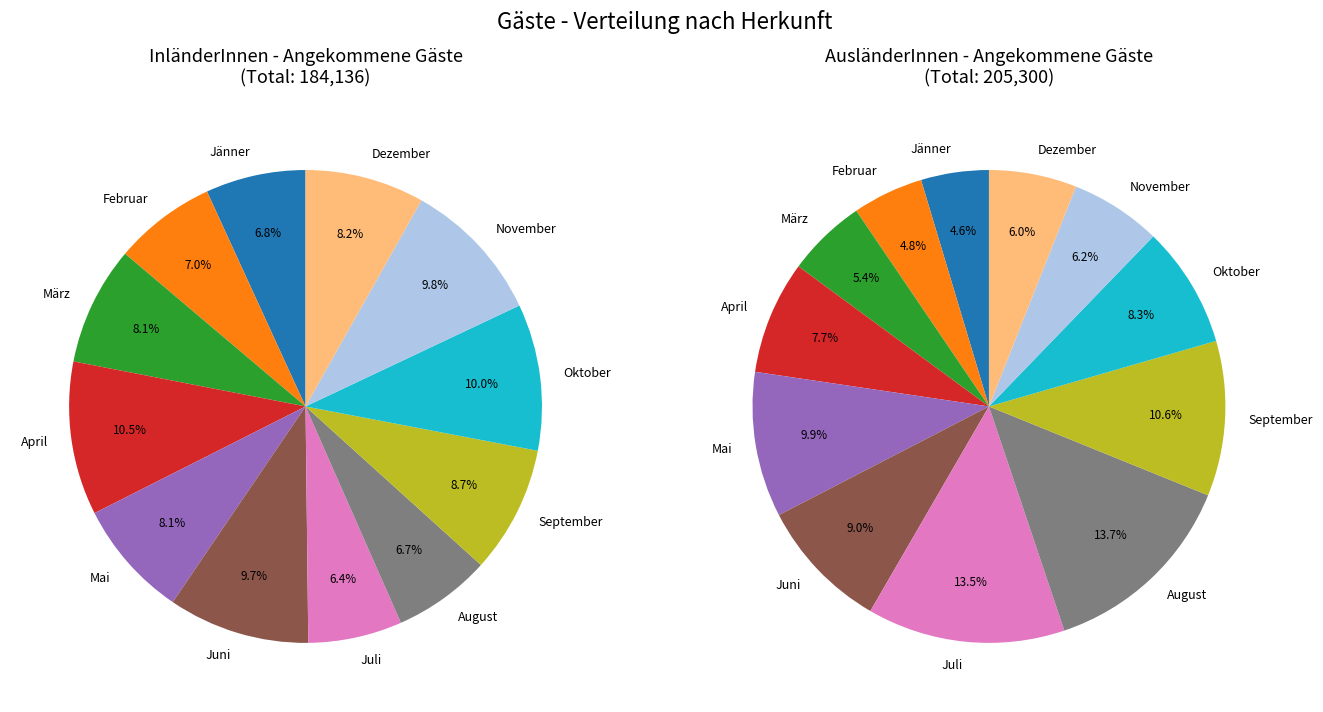

Rank the series at Mai from highest to lowest value.

angekommene Gäste AusländerInnen, angekommene Gäste InländerInnen